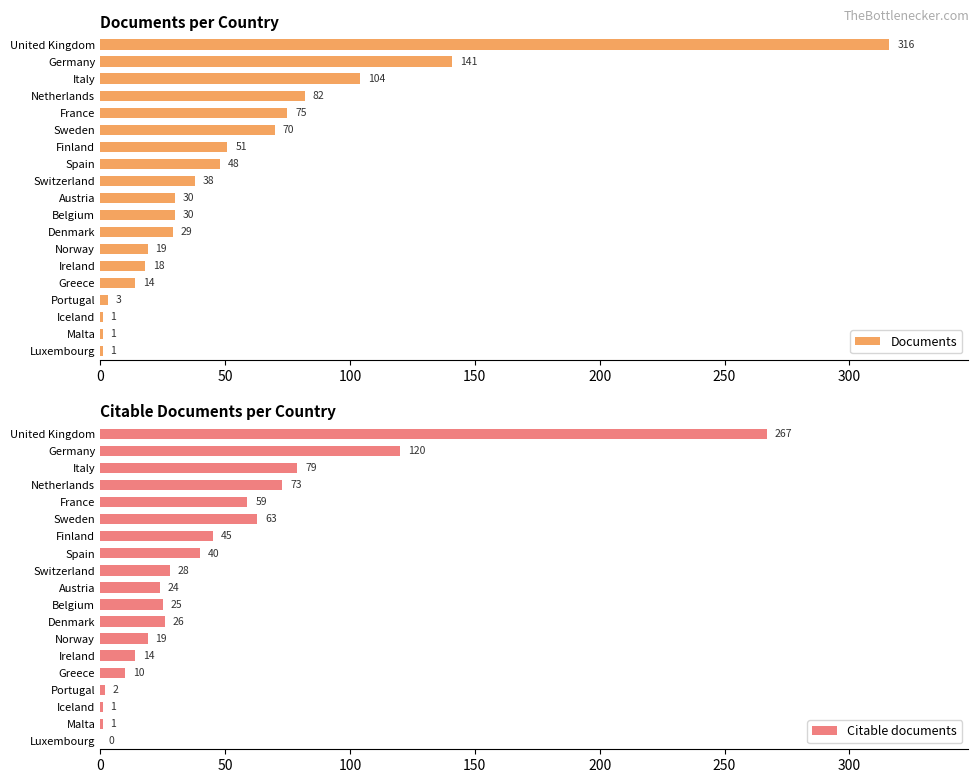

What is the average value of the Documents series?

56